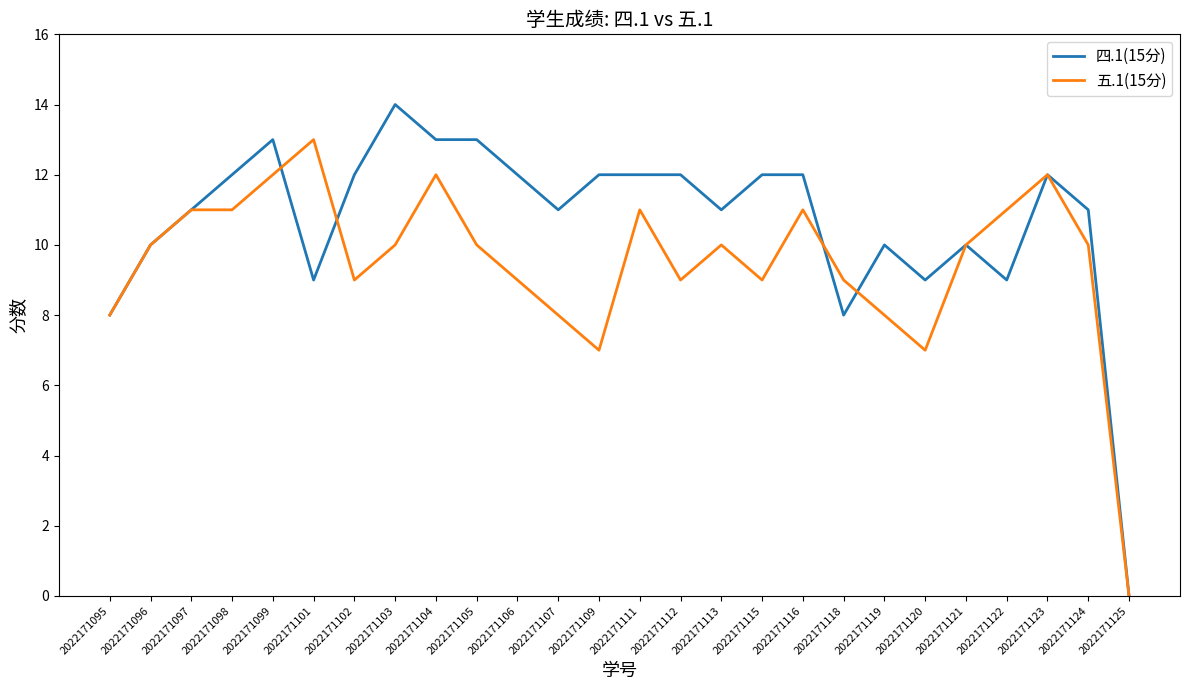

What is the spread (max minus min) of values at 2022171109?

5